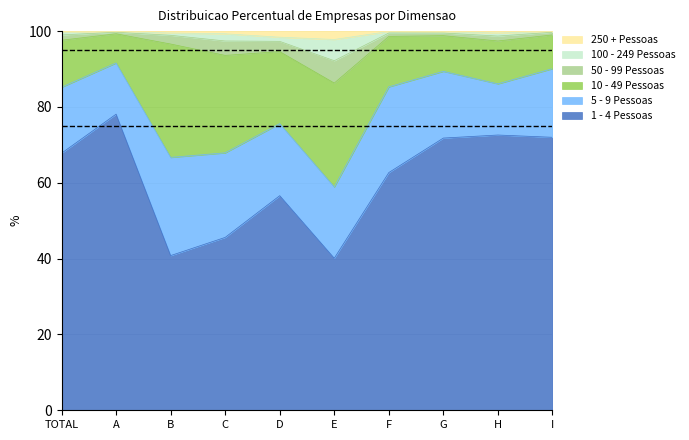

What is the difference between the maximum and minimum values in the 100 - 249 Pessoas series?

7.5